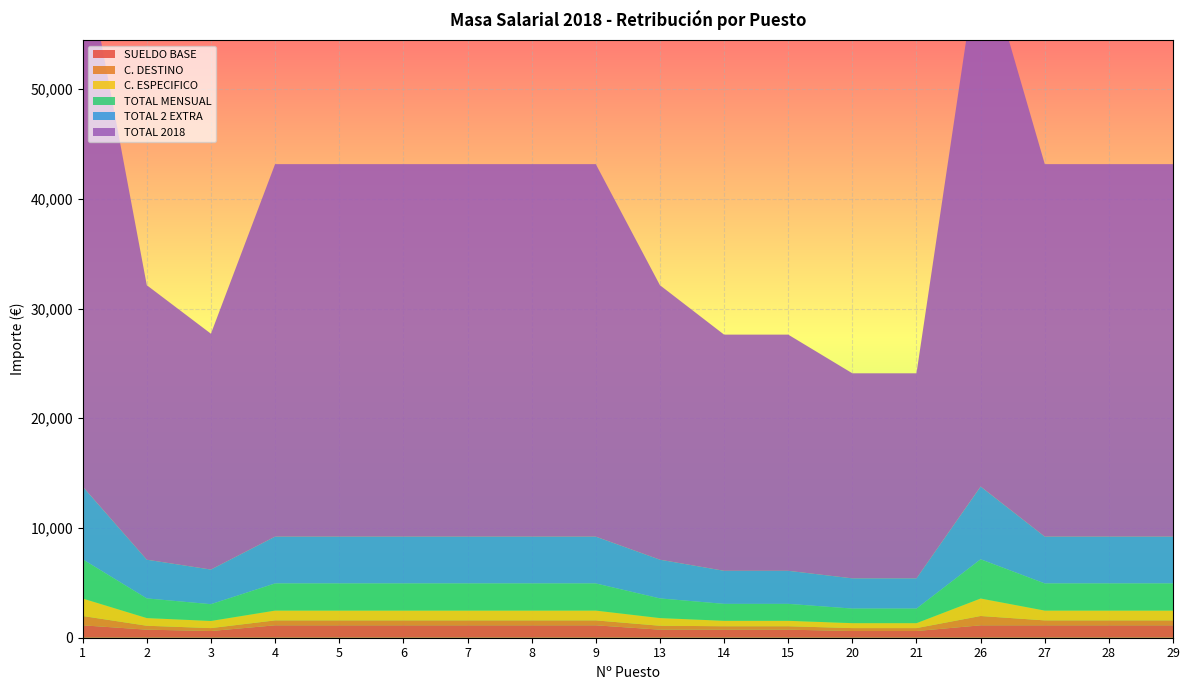

Reading left to right, what are all the values shown in this chart?

SUELDO BASE: 1=1131.4	2=734.5	3=611.3	4=1131.4	5=1131.4	6=1131.4	7=1131.4	8=1131.4	9=1131.4	13=734.5	14=734.5	15=734.5	20=611.3	21=611.3	26=1131.4	27=1131.4	28=1131.4	29=1131.4
C. DESTINO: 1=849.1	2=357.0	3=265.3	4=448.6	5=448.6	6=448.6	7=448.6	8=448.6	9=448.6	13=357.0	14=311.2	15=311.2	20=265.3	21=265.3	26=849.1	27=448.6	28=448.6	29=448.6
C. ESPECIFICO: 1=1593.6	2=699.2	3=651.6	4=893.7	5=893.7	6=893.7	7=893.7	8=893.7	9=893.7	13=699.2	14=496.9	15=496.9	20=451.3	21=451.3	26=1593.6	27=893.7	28=893.7	29=893.7
TOTAL MENSUAL: 1=3574.1	2=1790.7	3=1528.2	4=2473.6	5=2473.6	6=2473.6	7=2473.6	8=2473.6	9=2473.6	13=1790.7	14=1542.5	15=1542.5	20=1327.9	21=1327.9	26=3574.1	27=2473.6	28=2473.6	29=2473.6
TOTAL 2 EXTRA: 1=6627.9	2=3527.5	3=3153.5	4=4263.5	5=4263.5	6=4263.5	7=4263.5	8=4263.5	9=4263.5	13=3527.5	14=3012.5	15=3012.5	20=2752.8	21=2752.8	26=6627.9	27=4263.5	28=4263.5	29=4263.5
TOTAL 2018: 1=49517.2	2=25015.6	3=21492.5	4=33946.3	5=33946.3	6=33946.3	7=33946.3	8=33946.3	9=33946.3	13=25015.6	14=21522.9	15=21522.9	20=18687.4	21=18687.4	26=49517.2	27=33946.3	28=33946.3	29=33946.3